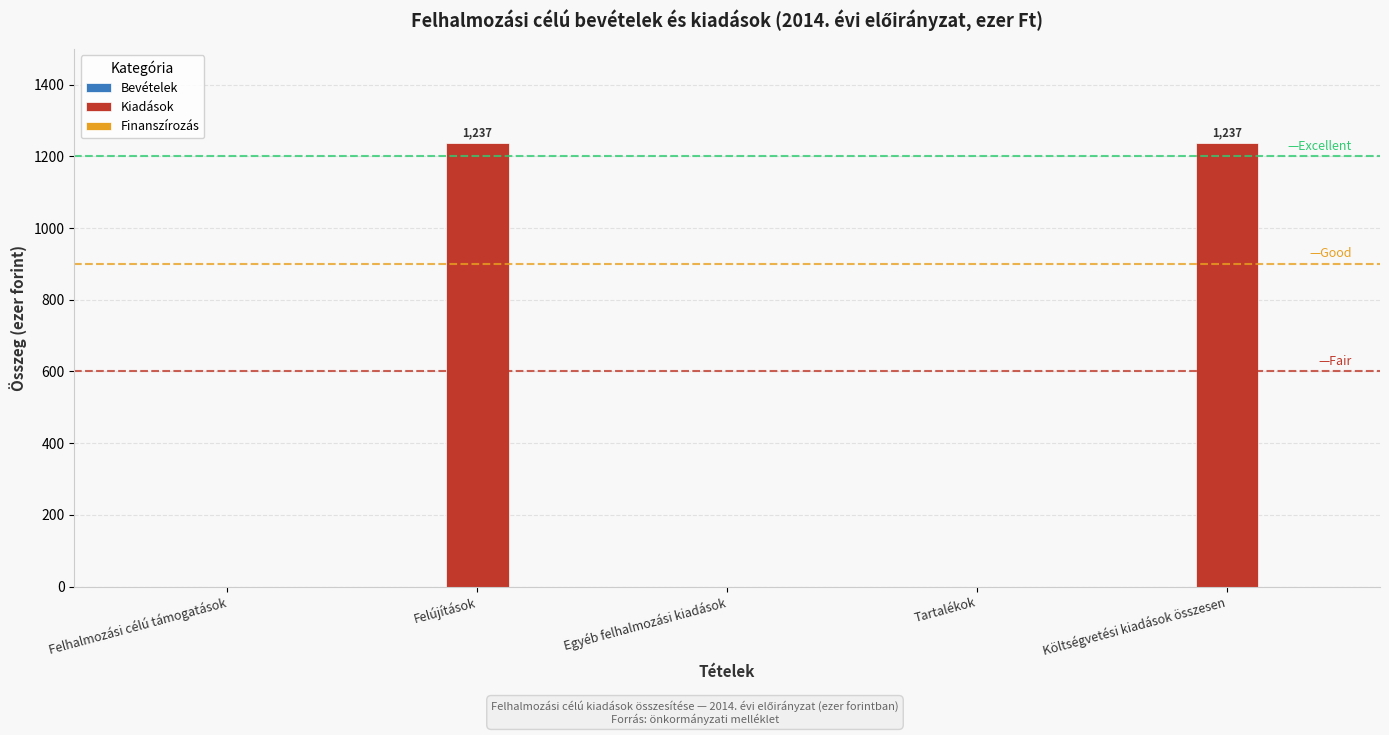

What is the greatest value displayed?

1237